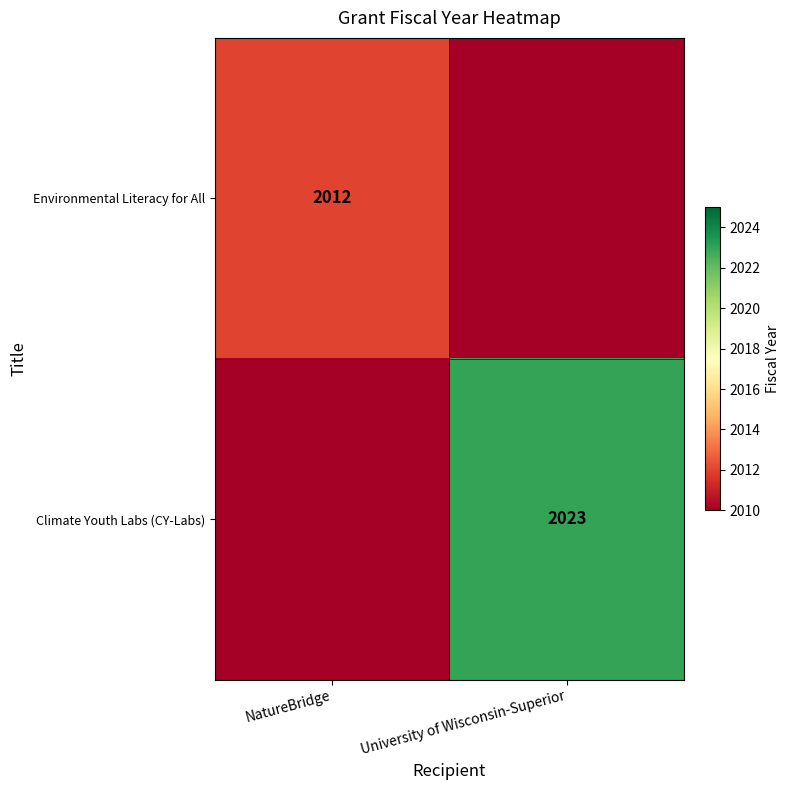

Is it true that Climate Youth Labs (CY-Labs) equals 2023 at University of Wisconsin-Superior?

True